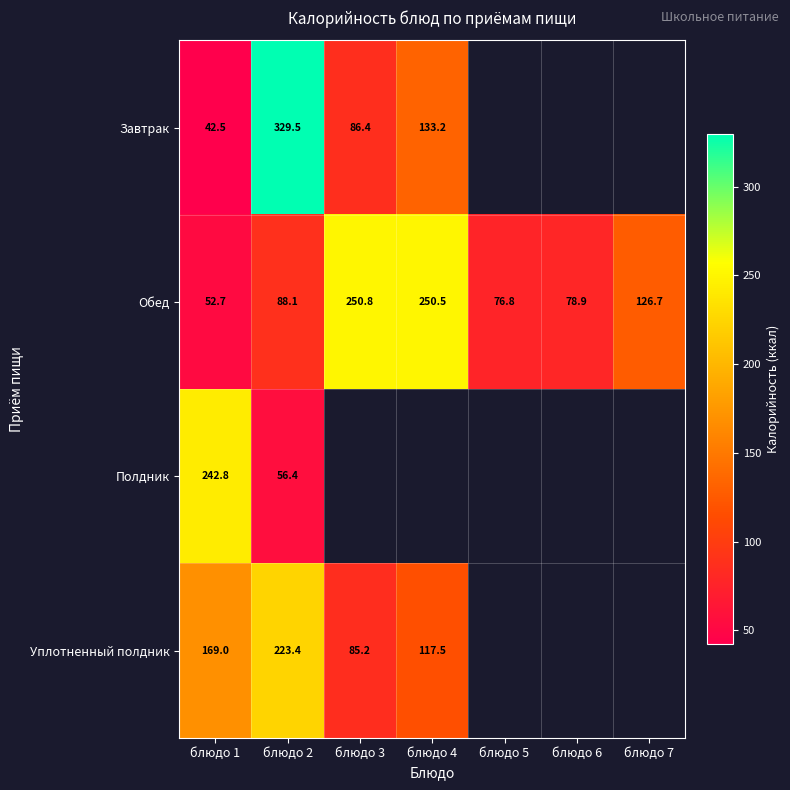

True or false: Полдник has a value of 242.8 at блюдо 1.

True